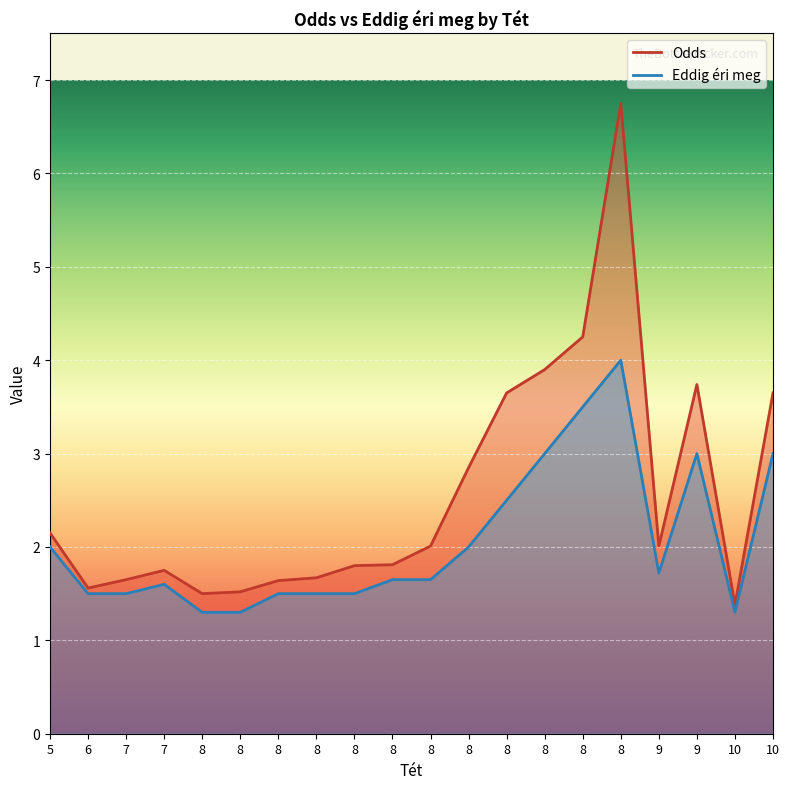

Does the chart display data point markers on the line(s)?

No